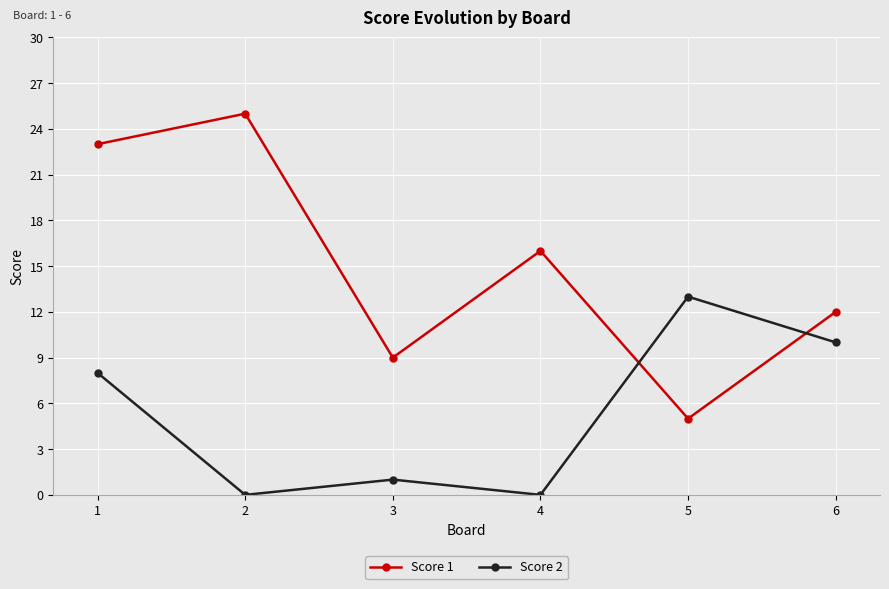

Which series changed the most between 2 and 4?

Score 1